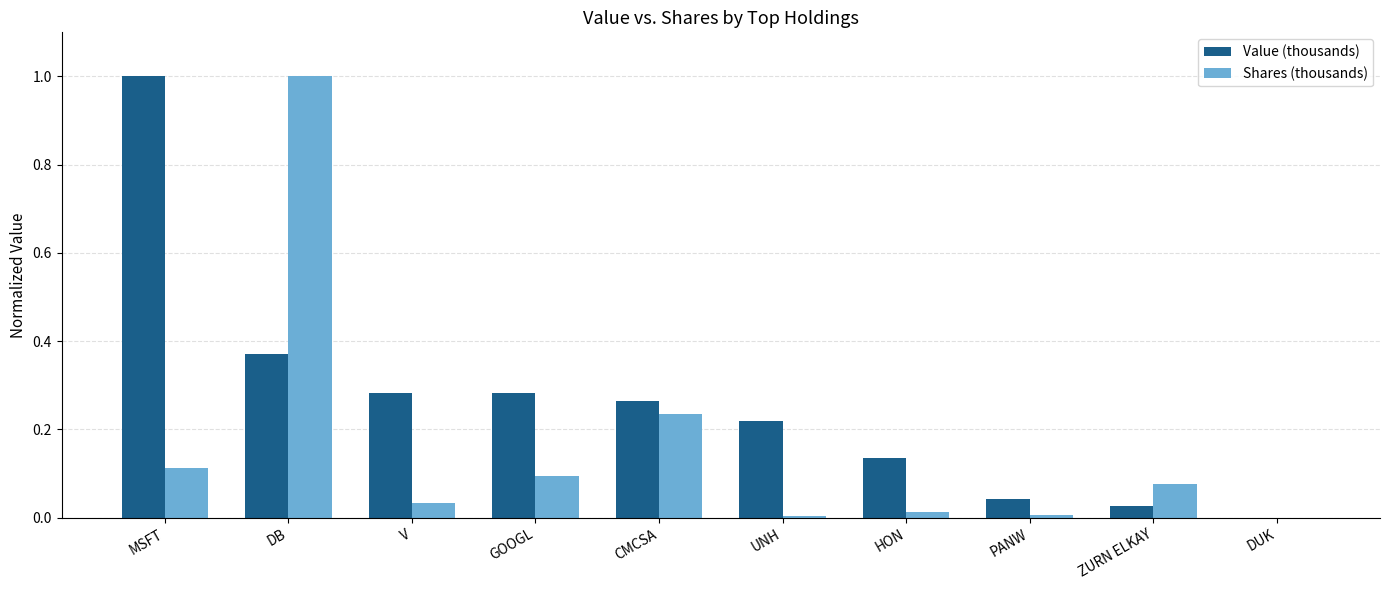

What is the greatest value displayed?

1.0